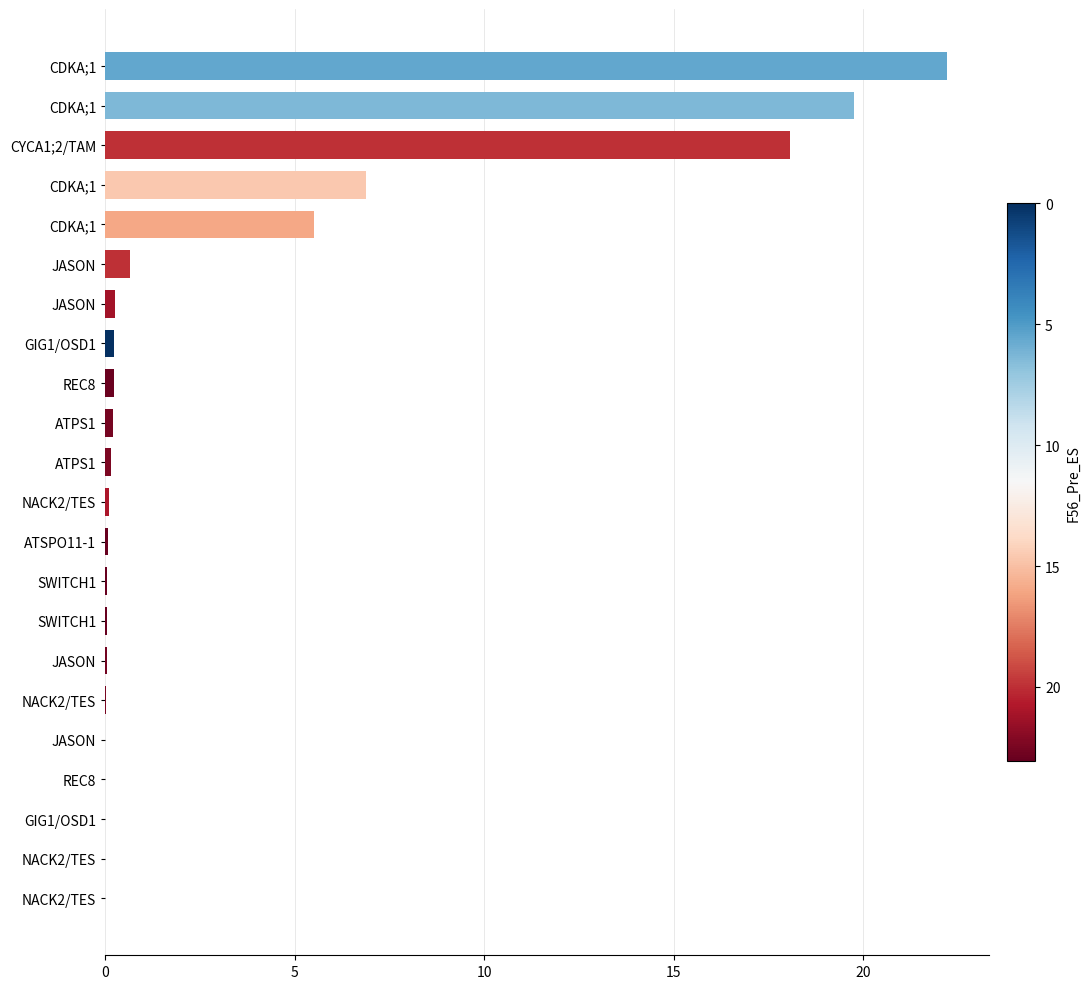

Does the chart contain stacked bars?

No